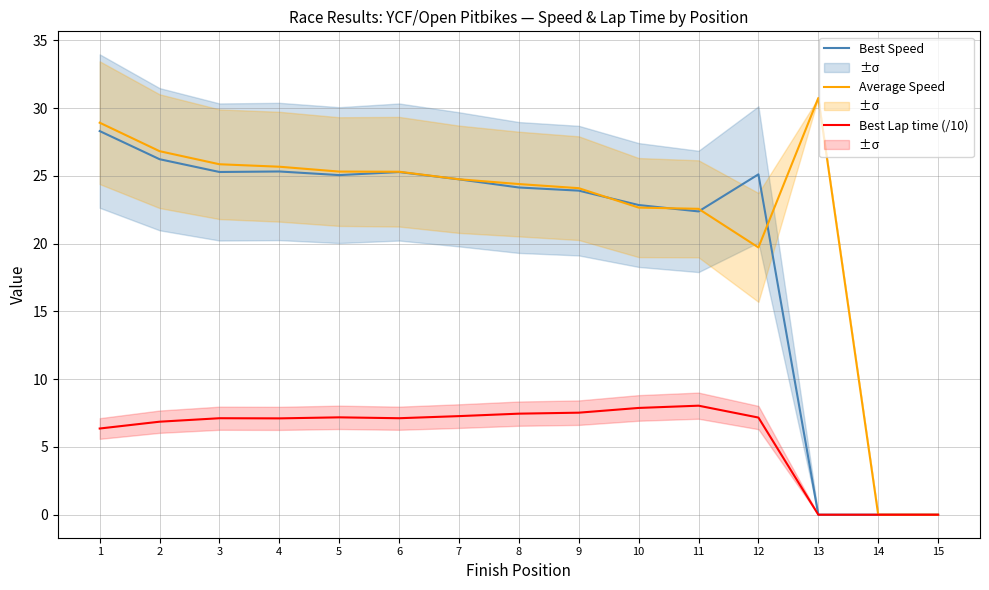

Reading left to right, extract all data points from this chart.

Best Speed: 1=28.3	2=26.2	3=25.3	4=25.3	5=25.1	6=25.3	7=24.7	8=24.1	9=23.9	10=22.9	11=22.4	12=25.1	13=0.0	14=0.0	15=0.0
Average Speed: 1=28.9	2=26.8	3=25.9	4=25.7	5=25.3	6=25.3	7=24.8	8=24.4	9=24.1	10=22.7	11=22.6	12=19.7	13=30.7	14=0.0	15=0.0
Best Lap time (/10): 1=6.4	2=6.9	3=7.1	4=7.1	5=7.2	6=7.1	7=7.3	8=7.5	9=7.5	10=7.9	11=8.0	12=7.2	13=0.0	14=0.0	15=0.0